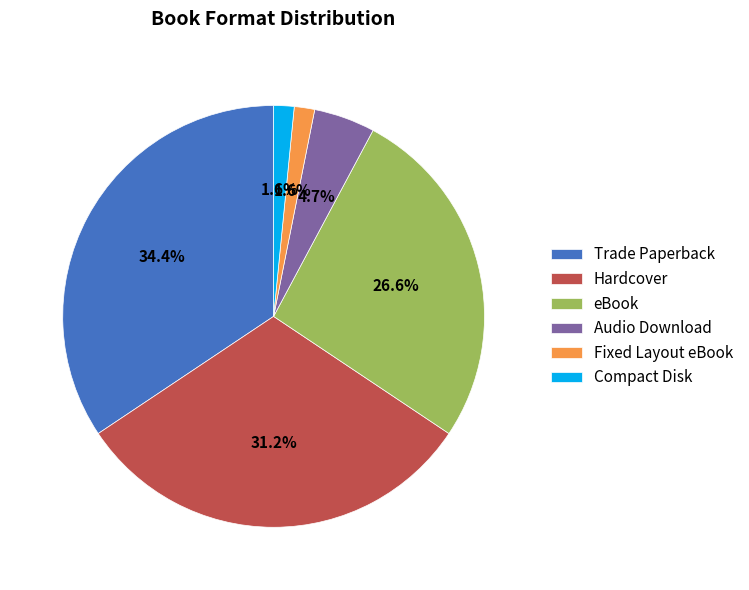

To the nearest percent, what percentage of the pie is Fixed Layout eBook?

2%